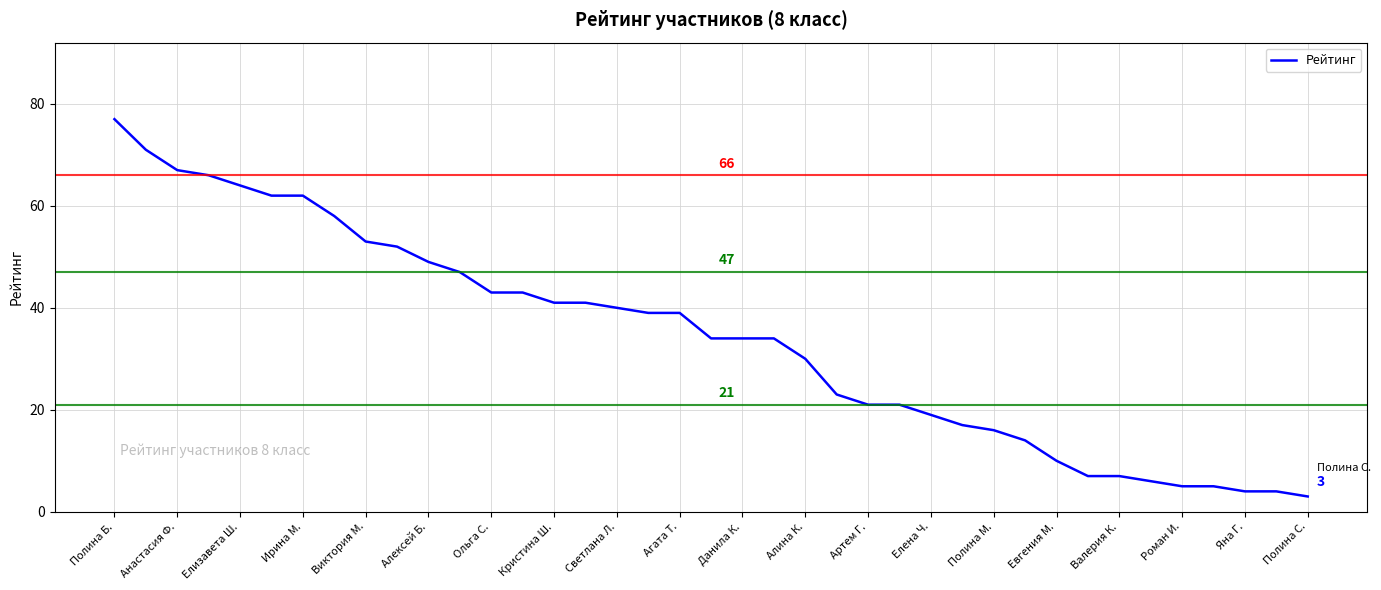

What is the maximum value shown in the chart?

77